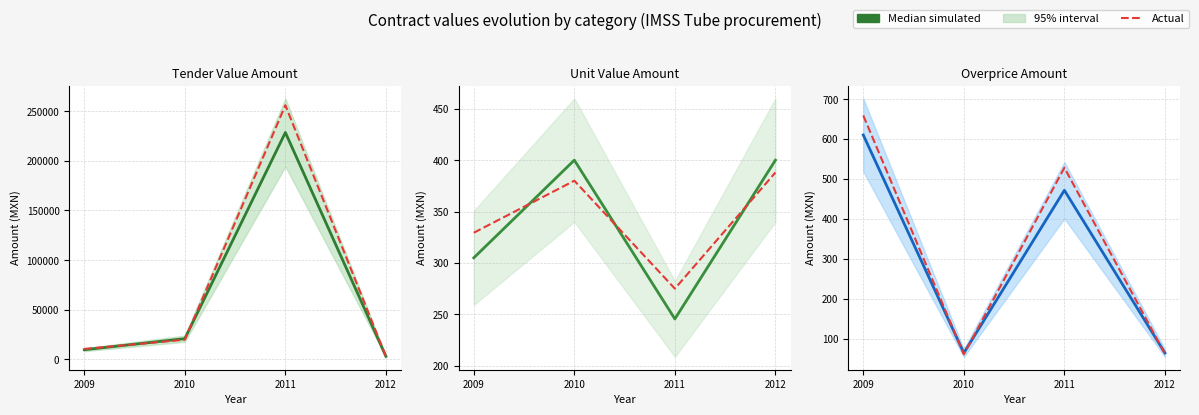

What is the difference between the highest and lowest values at 2010?

3.2